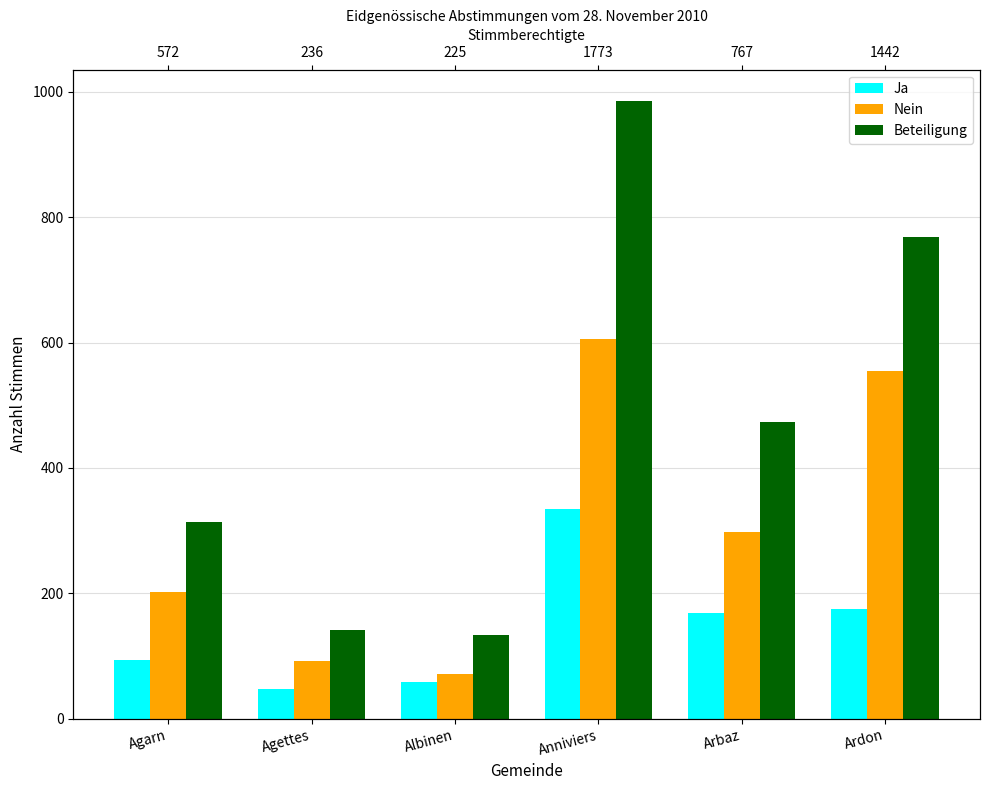

How many groups of bars are there?

6